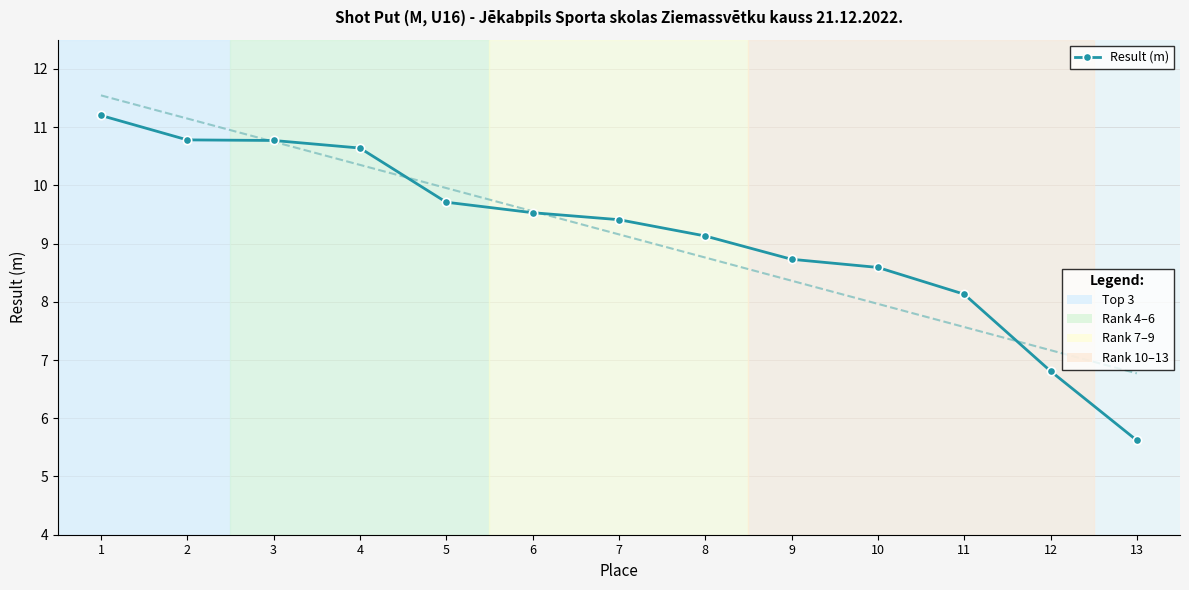

Reading left to right, list all the values displayed in this chart.

1=11.2	2=10.8	3=10.8	4=10.6	5=9.7	6=9.5	7=9.4	8=9.1	9=8.7	10=8.6	11=8.1	12=6.8	13=5.6